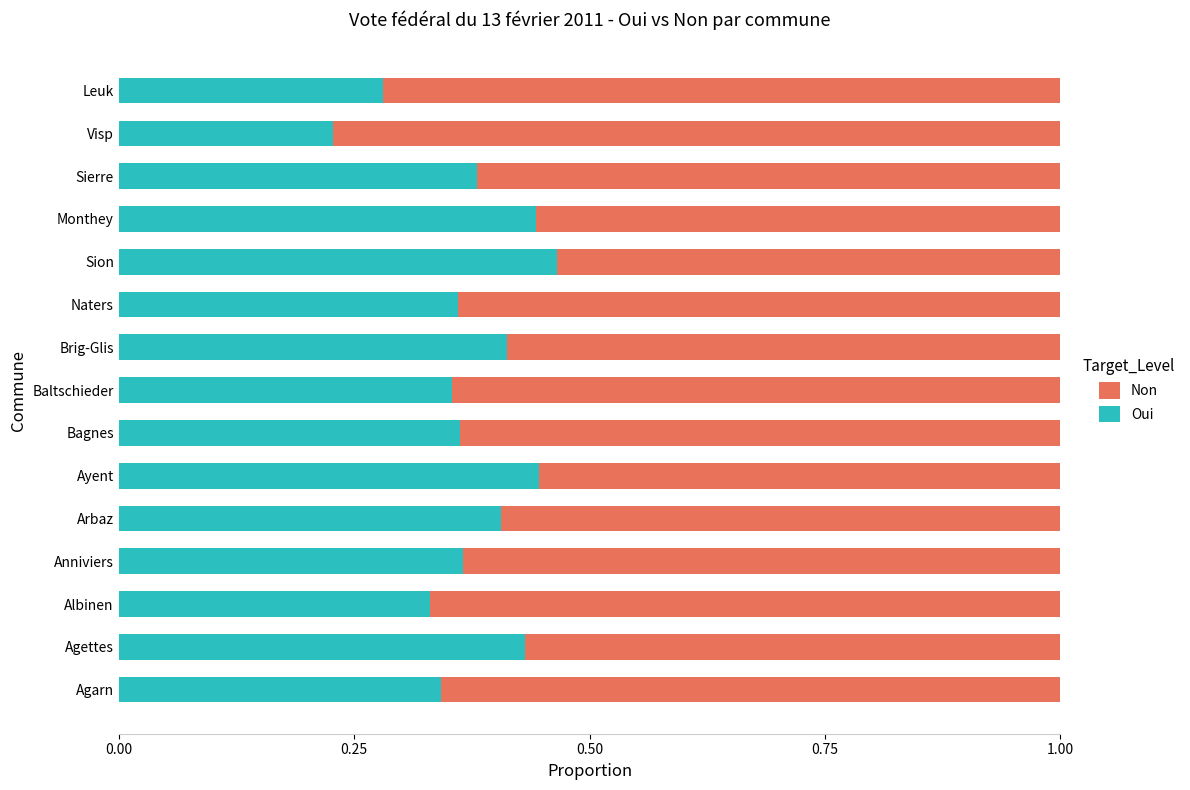

The Oui series shows 0.2 at Anniviers. True or false?

False